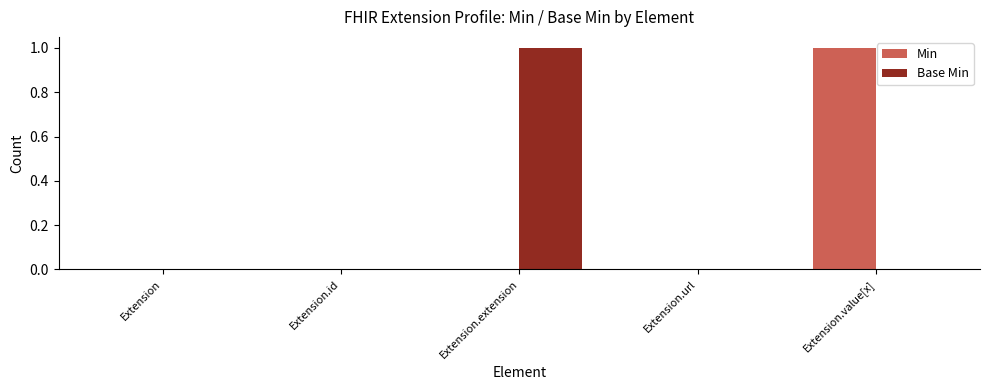

Is it true that Min equals 0 at Extension?

True